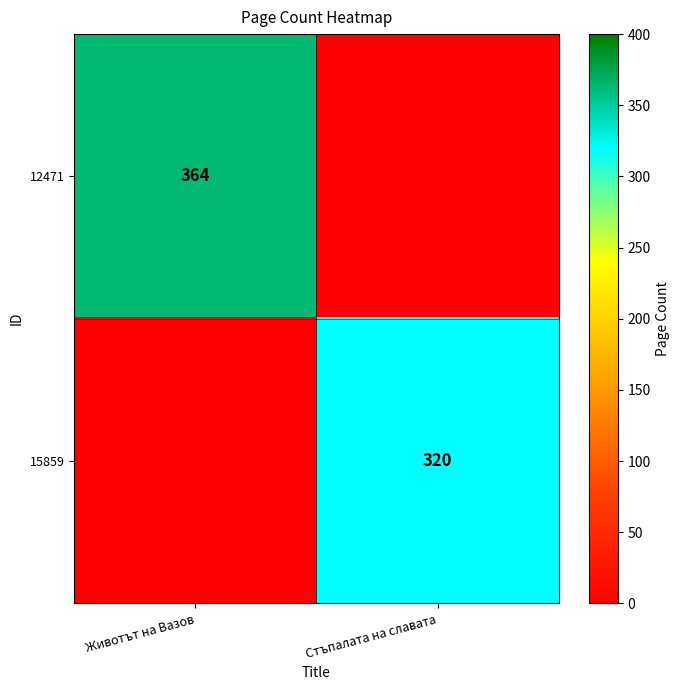

True or false: 15859 has a value of 536 at Стъпалата на славата.

False